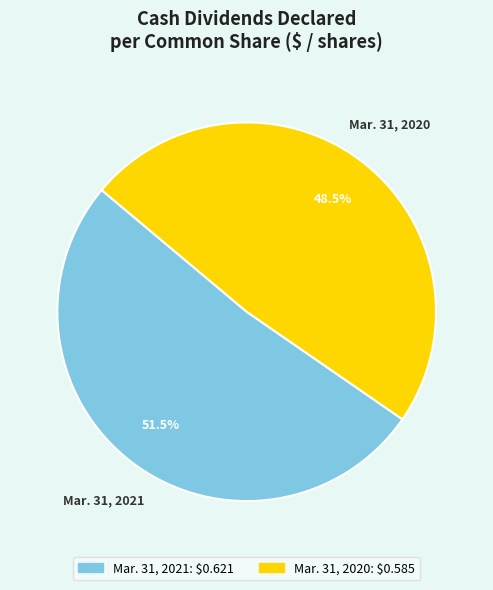

How many segments does this pie chart have?

2